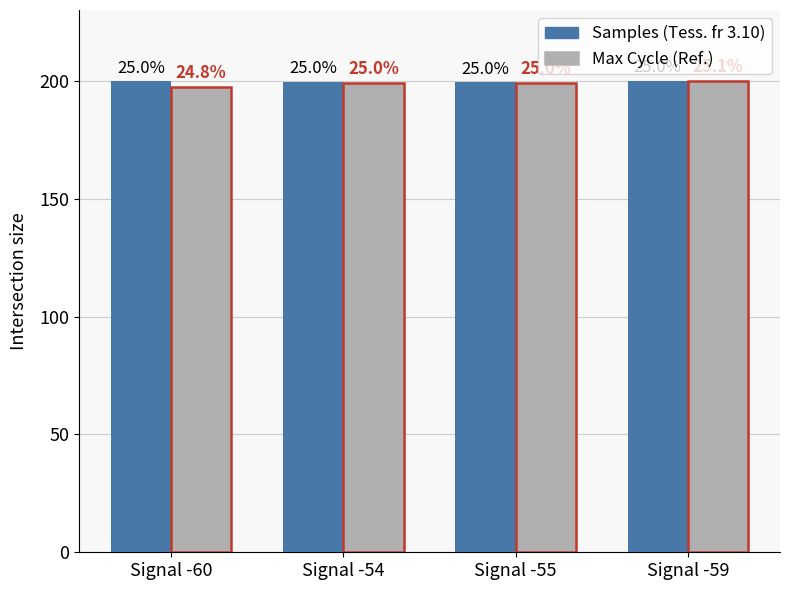

True or false: Max Cycle (norm) has a value of 199.1 at Signal -54.

True